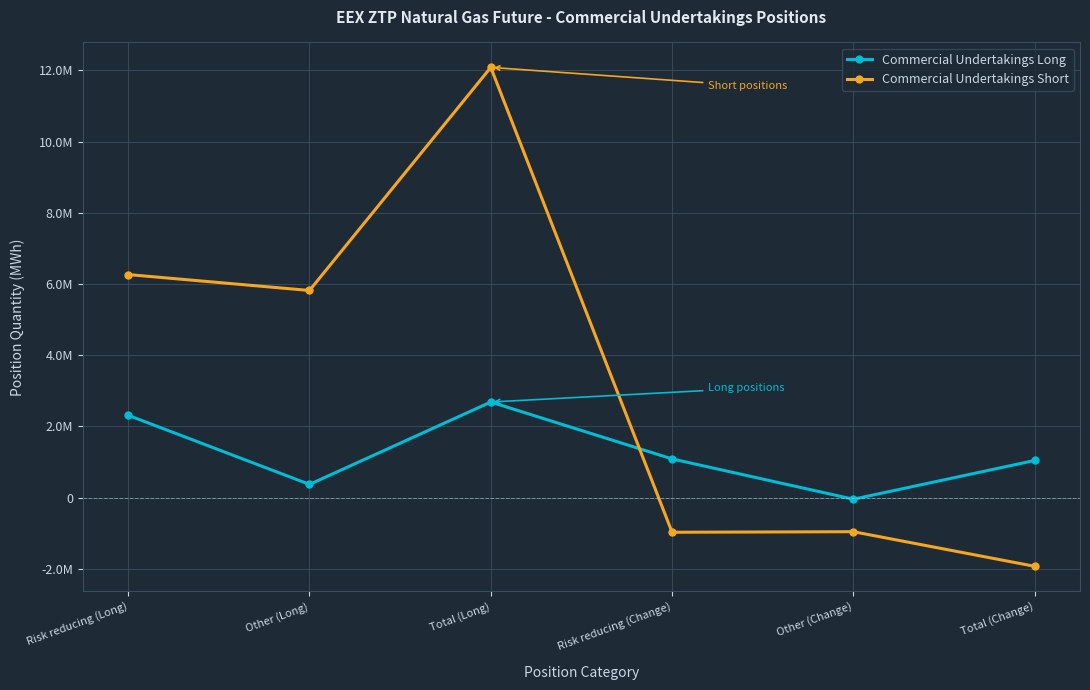

Does the chart display data point markers on the line(s)?

Yes